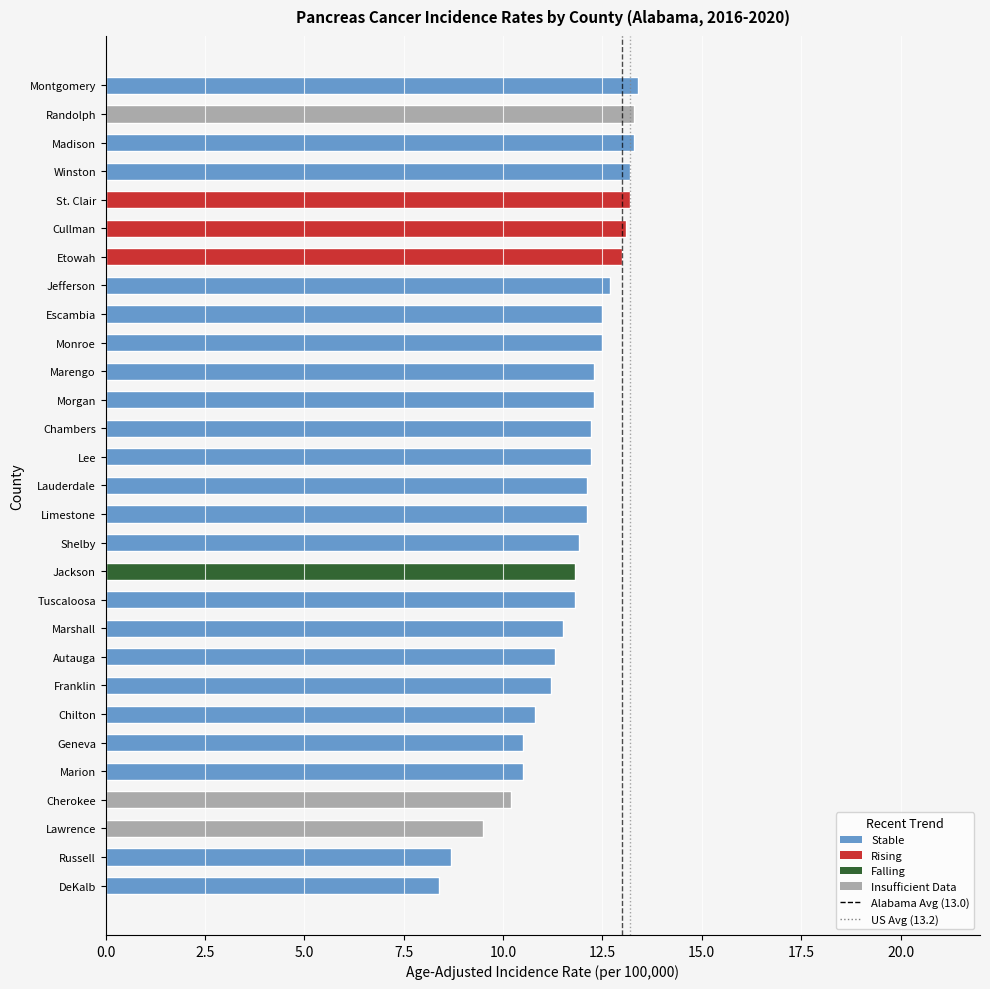

Does the chart contain stacked bars?

No